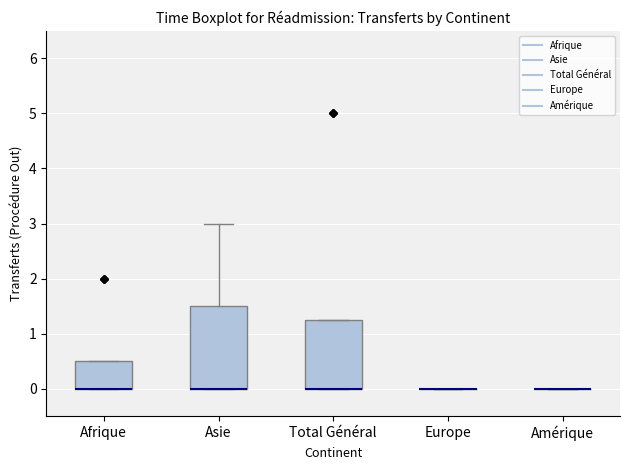

Reading left to right, transcribe this box plot: for each box, give where its median line is, the range the box spans, and where its two whiskers end, as read against the y-axis. The values are not printed on the chart, so give them approximately, as read against the axis.

Afrique: median 0.0 (drawn on the box's lower edge), box 0.0 to 0.5, whiskers 0.0 to 0.5
Asie: median 0.0 (drawn on the box's lower edge), box 0.0 to 1.5, whiskers 0.0 to 3.0
Total Général: median 0.0 (drawn on the box's lower edge), box 0.0 to 1.3, whiskers 0.0 to 1.3
Europe: box collapsed to a line at 0.0, whiskers 0.0 to 0.0
Amérique: box collapsed to a line at 0.0, whiskers 0.0 to 0.0